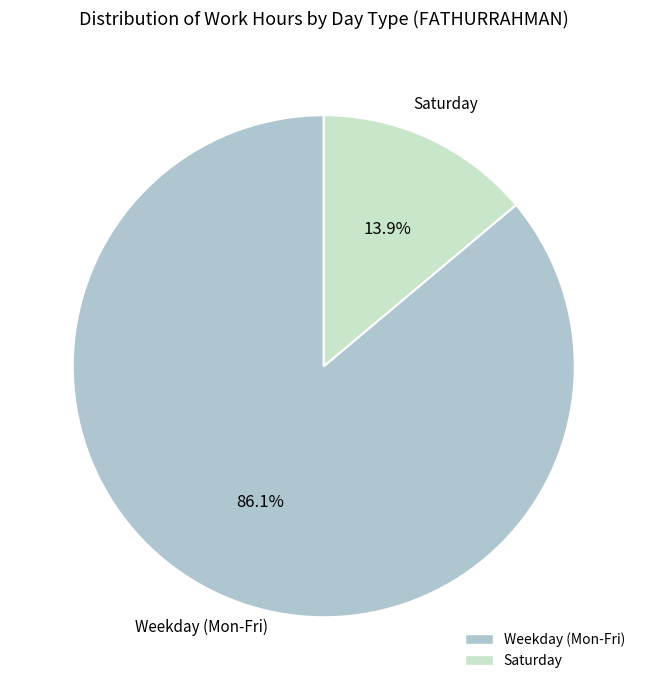

Is there any slice that represents more than half of the pie?

Yes